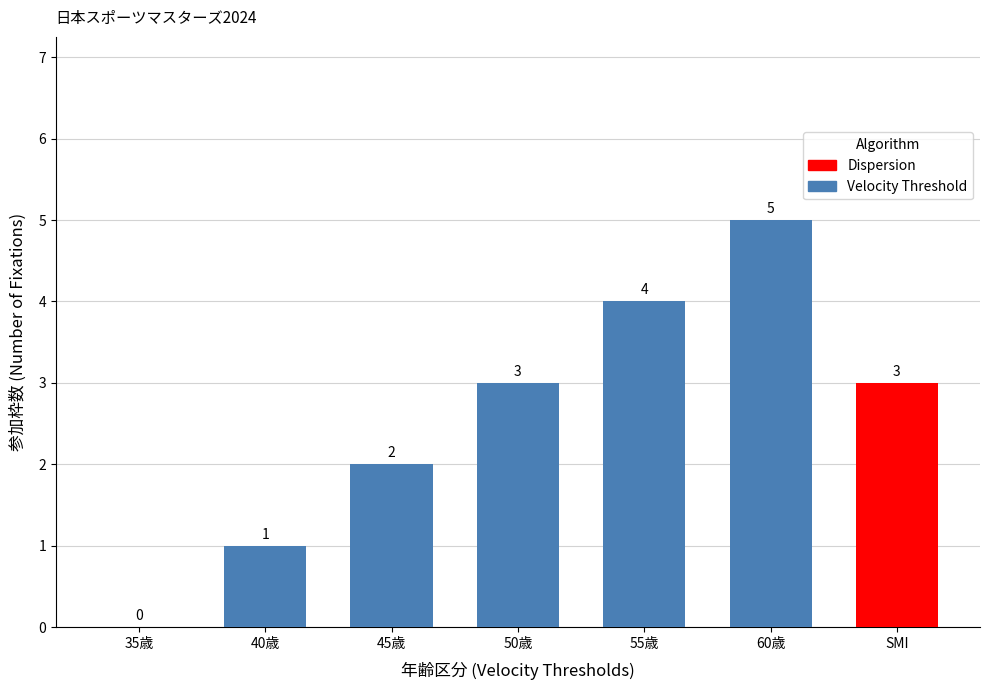

True or false: the data shows 2 at 60歳.

False